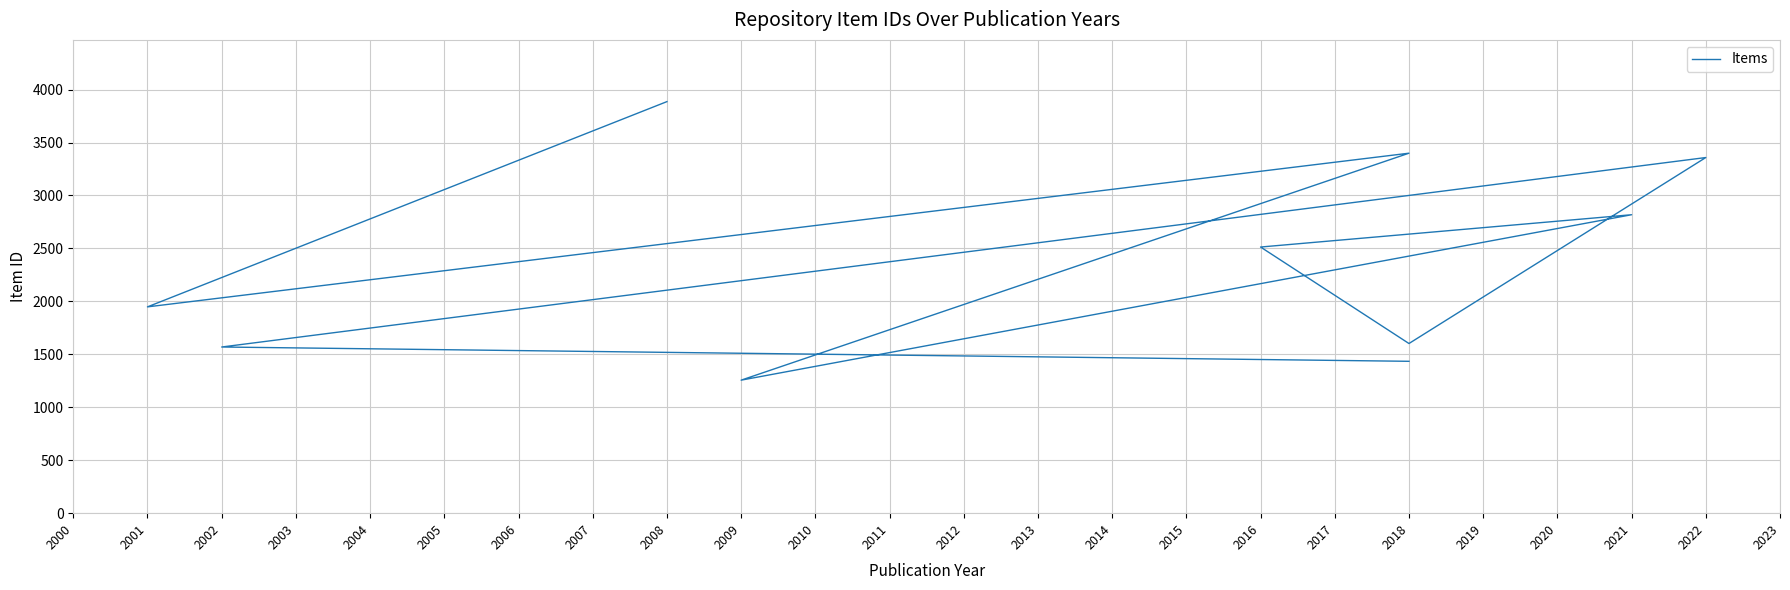

How many points are higher than both their immediate neighbors (excluding endpoints)?

3